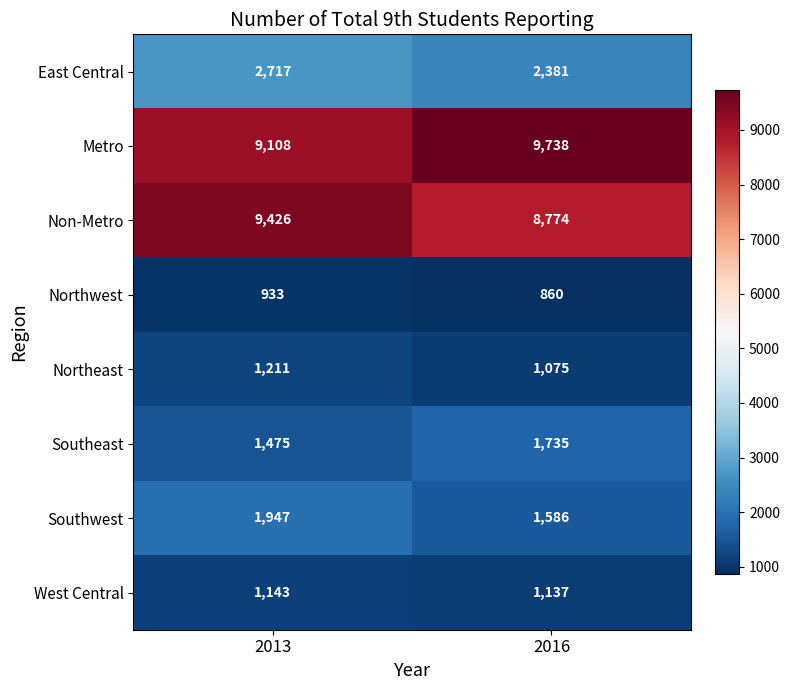

What is the total value across all series at 2013?

27960